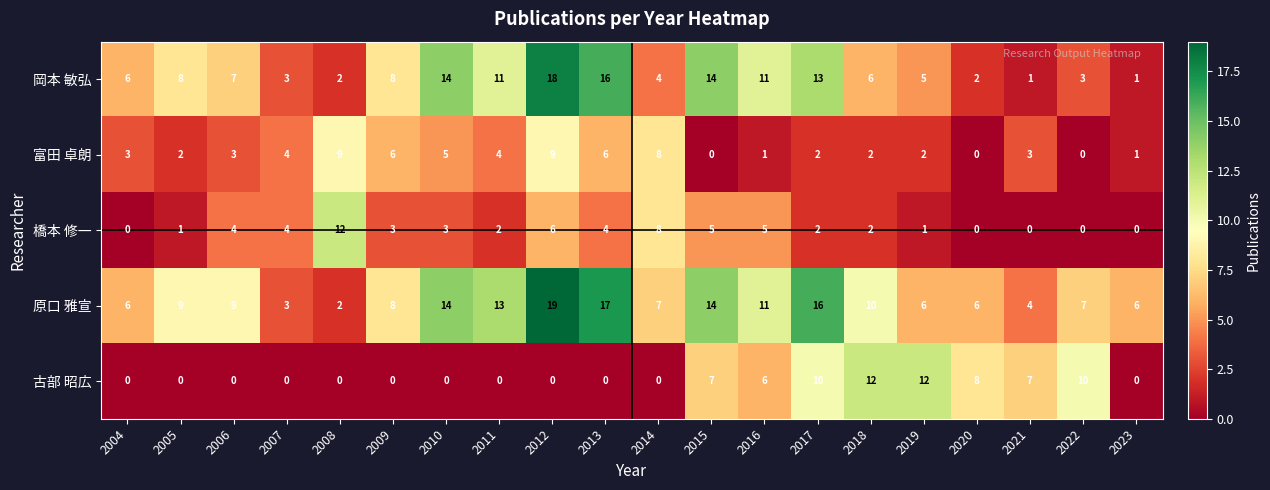

Rank the series at 2013 from highest to lowest value.

原口 雅宣, 岡本 敏弘, 富田 卓朗, 橋本 修一, 古部 昭広